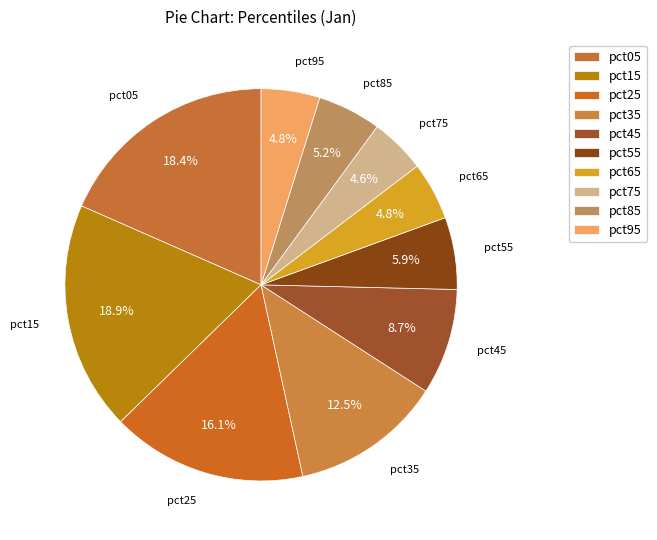

Is there a majority slice in this chart?

No